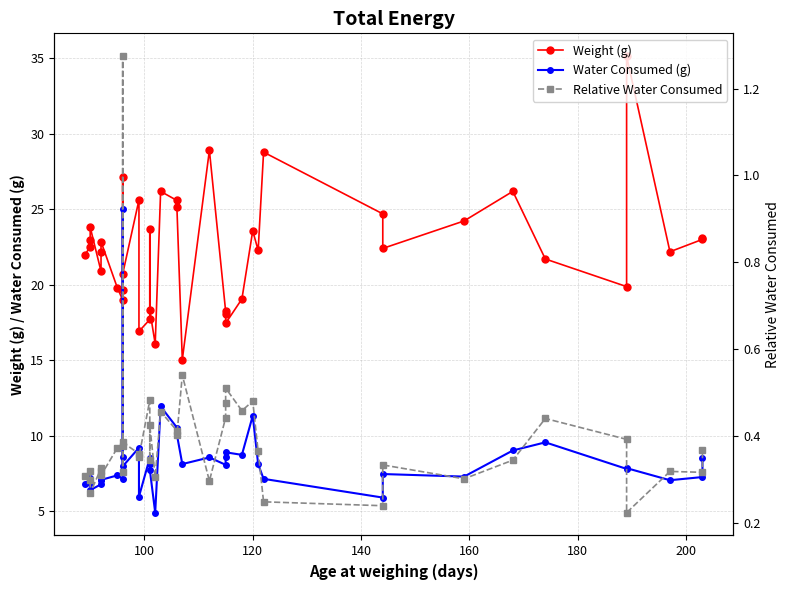

True or false: Relative Water Consumed and Weight (g) intersect in this chart.

False